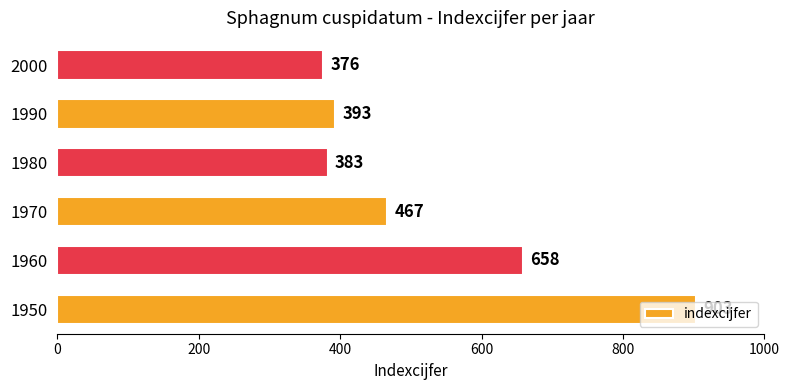

List the labels in order of value, smallest first.

2000, 1980, 1990, 1970, 1960, 1950